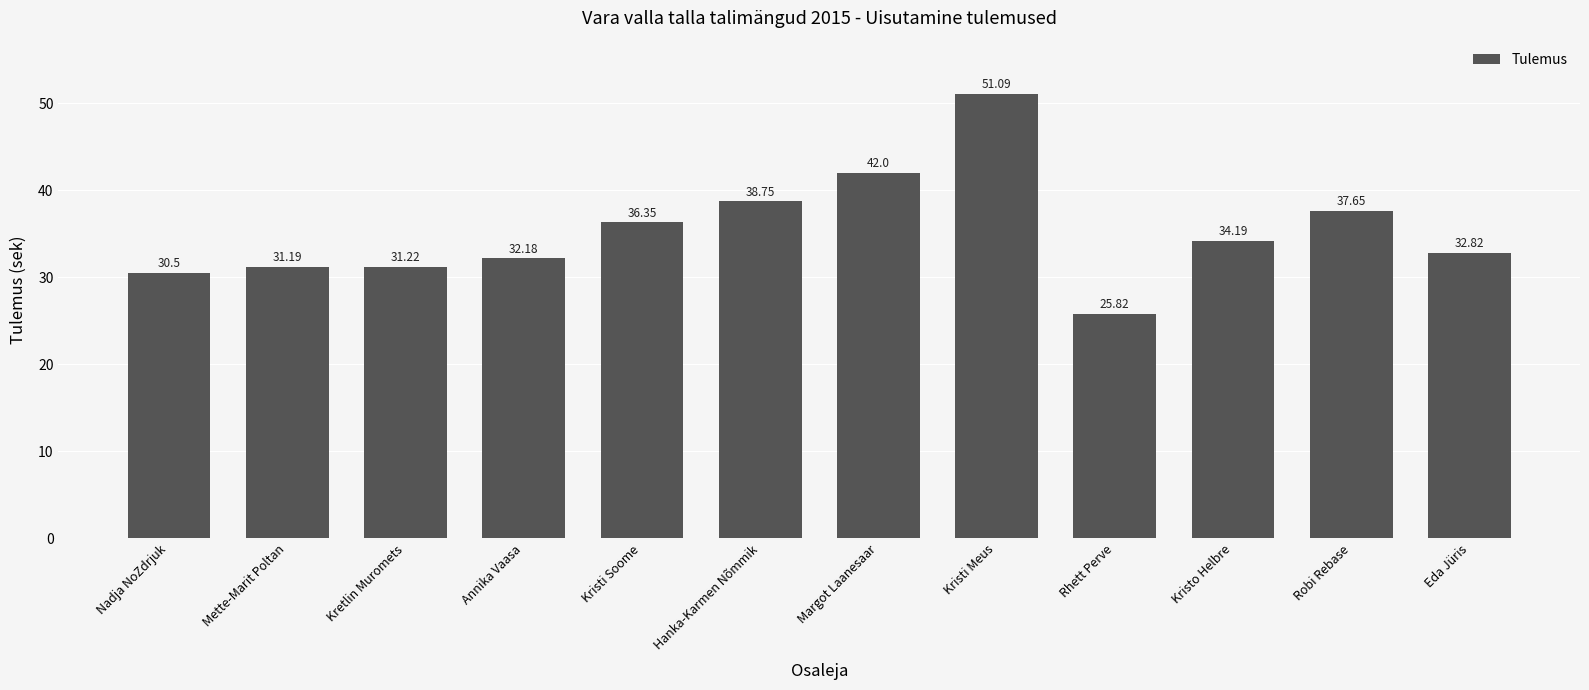

How many bars are there in total?

12